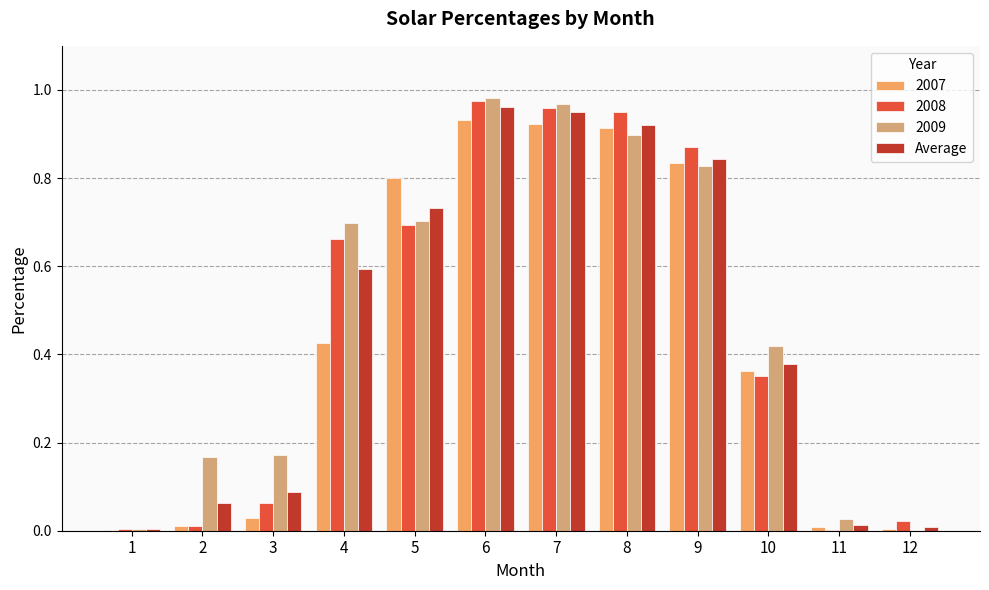

Is it true that 2007 equals 0.2 at 10?

False